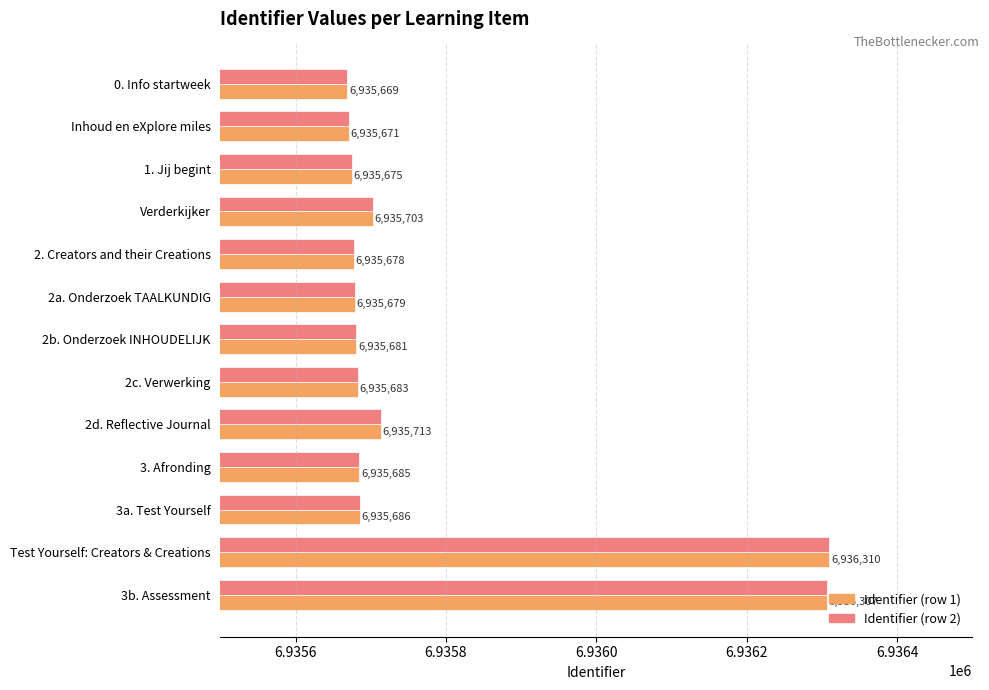

How many distinct data groups are displayed?

2